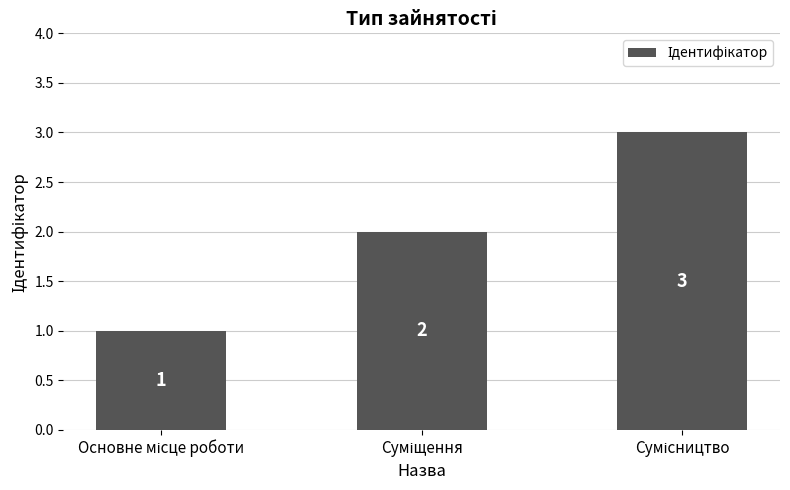

Count the values in the range 1 to 3.

3